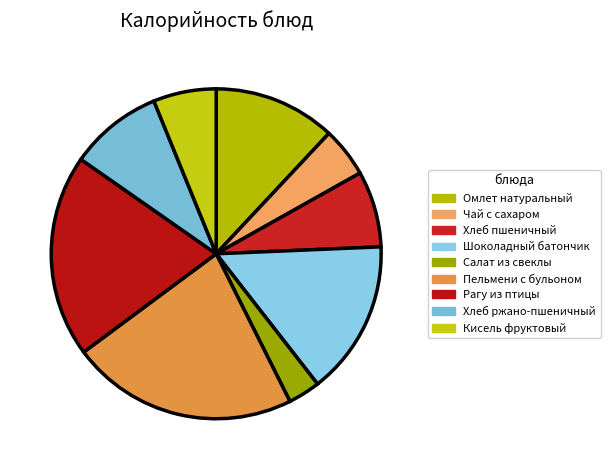

Is there a majority slice in this chart?

No